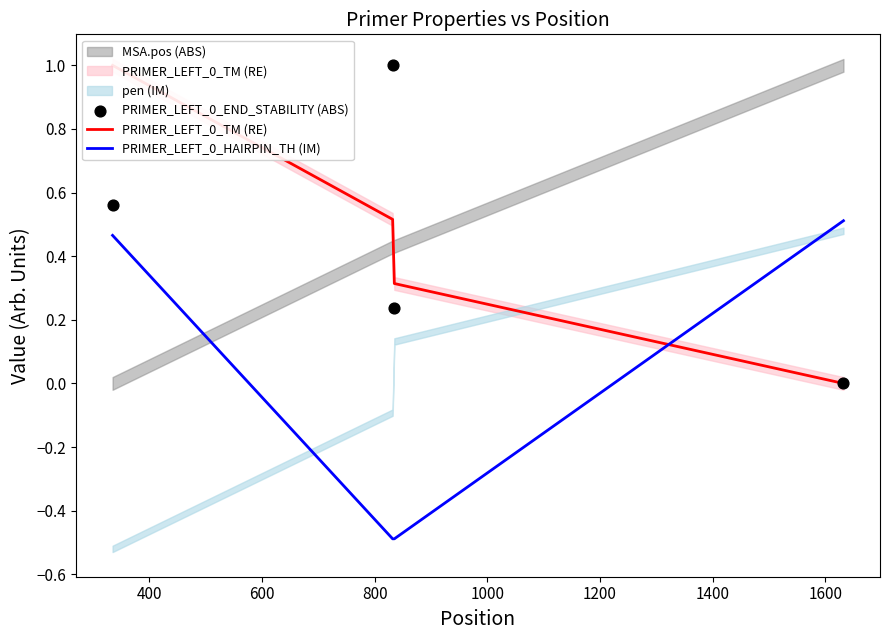

At how many categories does at least one series exceed 0?

4